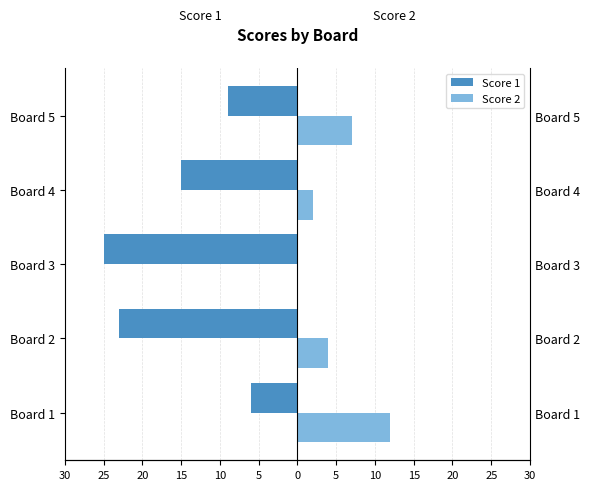

True or false: Score 1 has a value of -25 at Board 3.

True